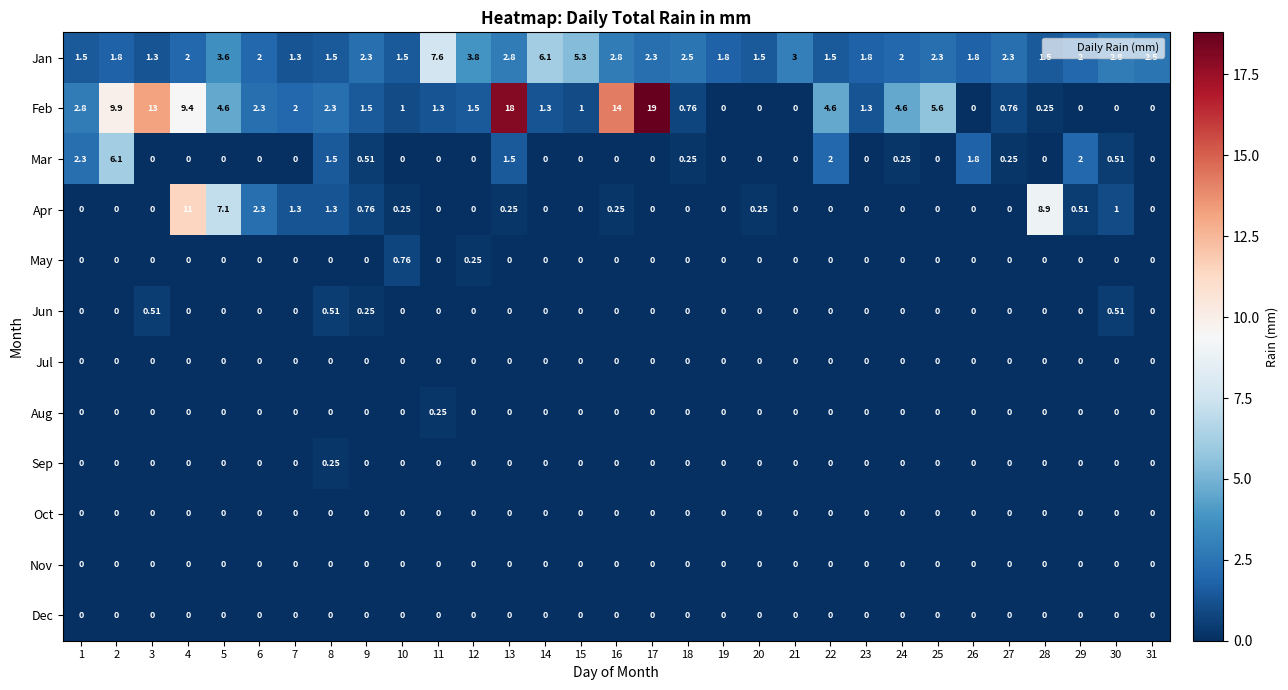

Is the value of Apr at 30 greater than the value of Jun at 31?

Yes